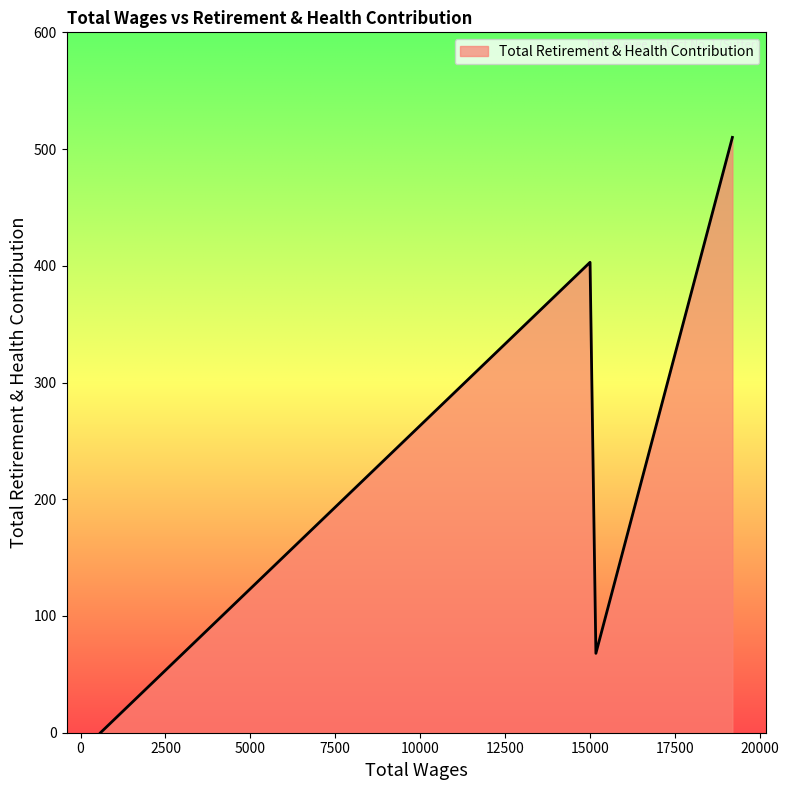

What is the maximum value shown in the chart?

510